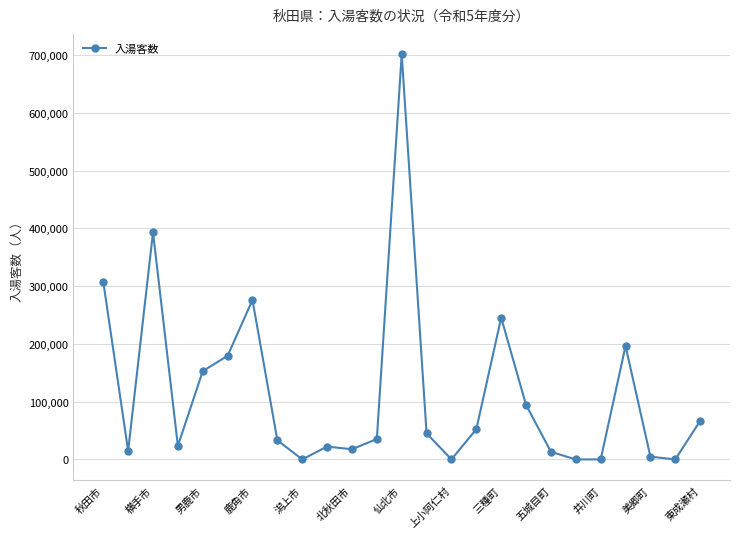

What is the value of the 4th point from the left?

23534